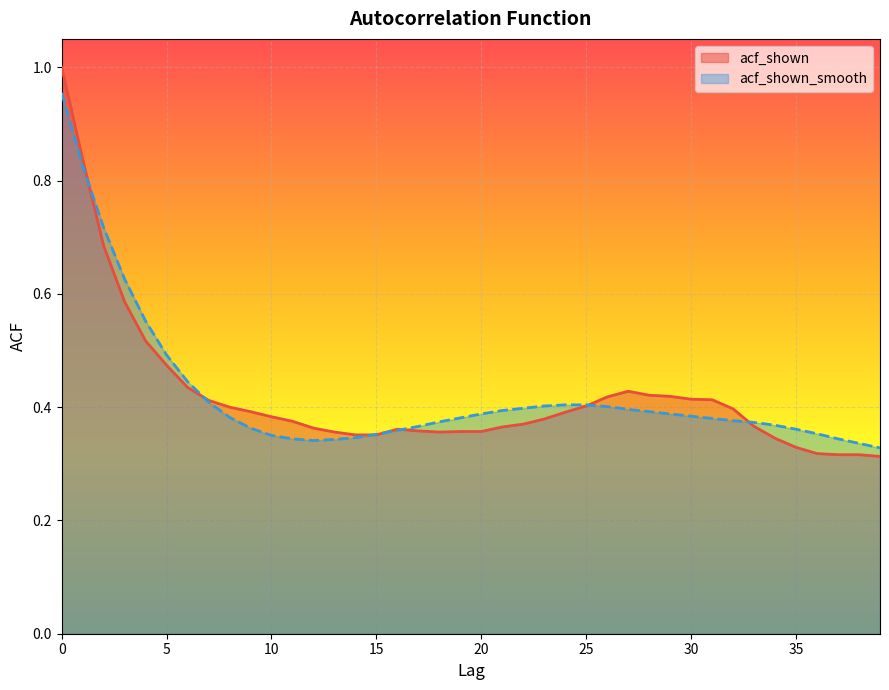

The acf_shown series shows 0.5 at 36. True or false?

False